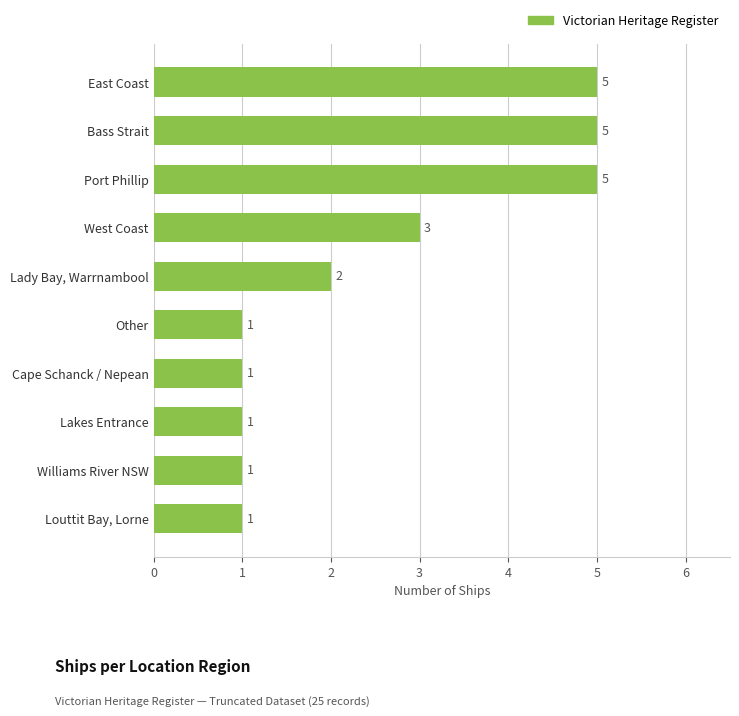

How many bars are there in total?

10